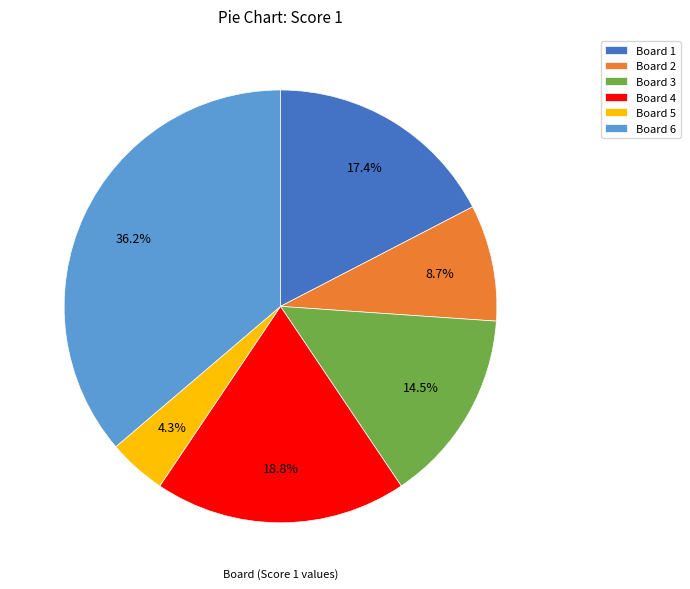

Rank the categories by value from lowest to highest.

Board 5, Board 2, Board 3, Board 1, Board 4, Board 6